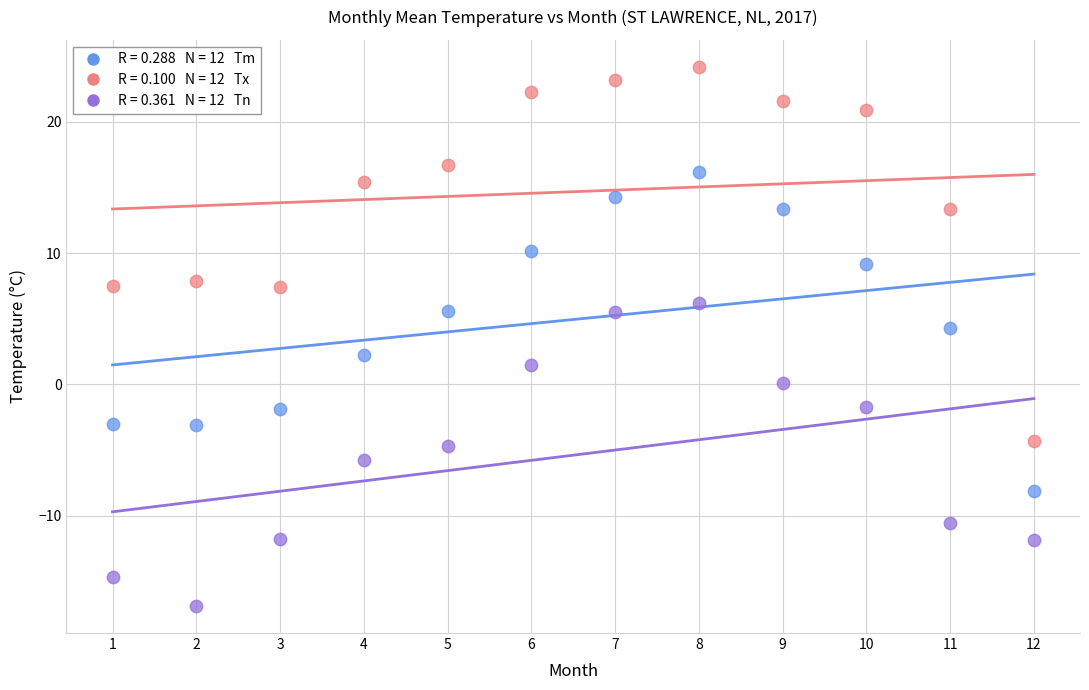

Across all series, what Y value is closest to 3?

2.2